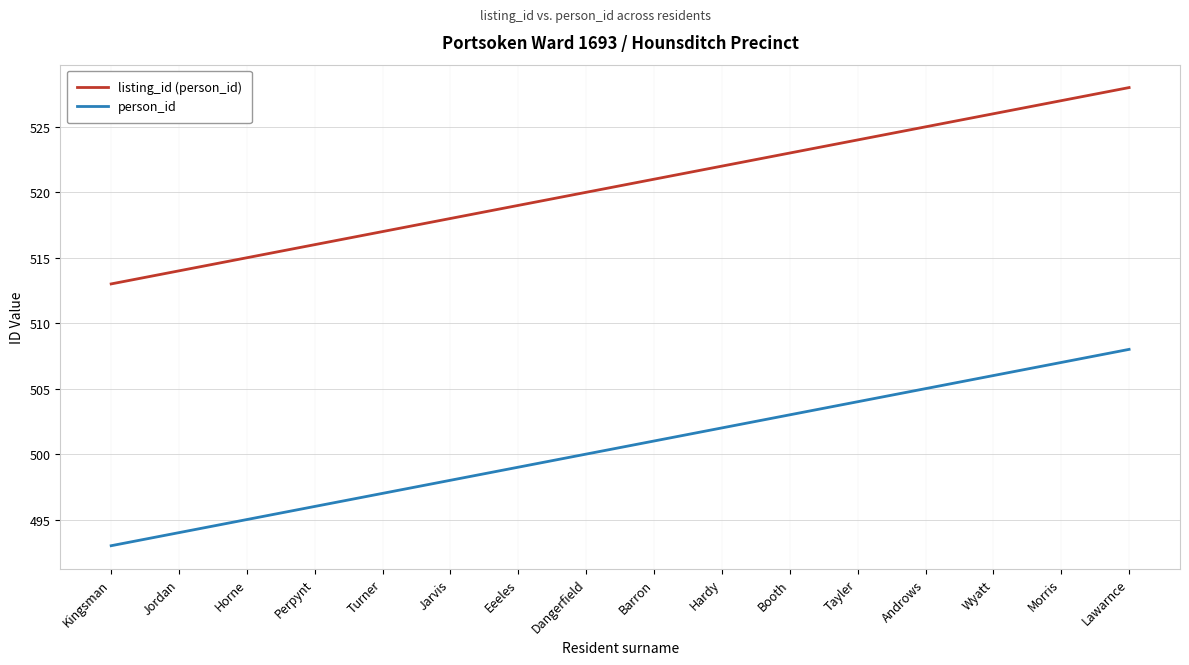

What position from the left is Perpynt?

4